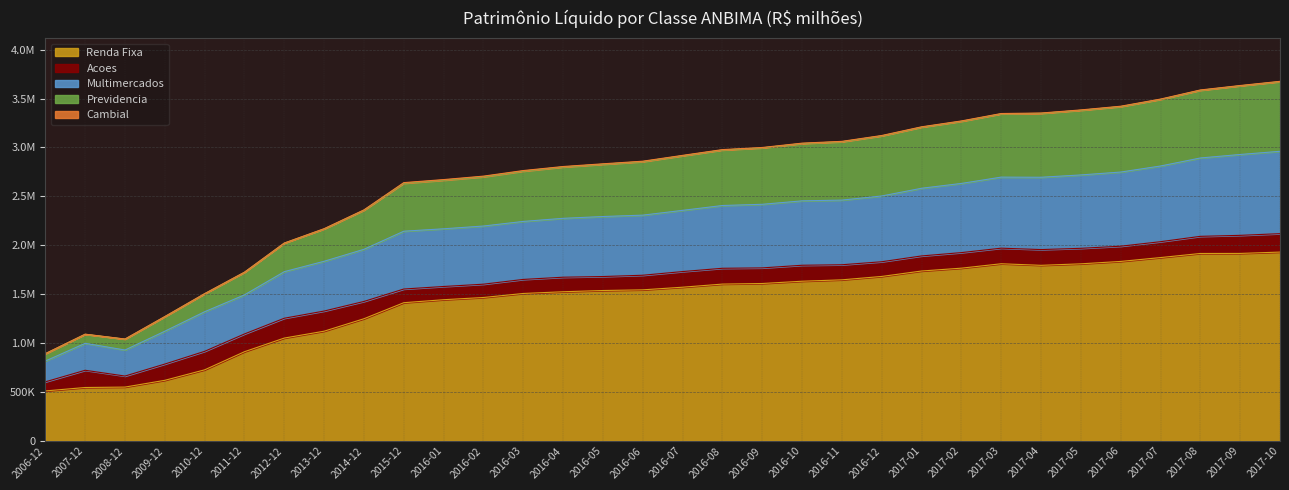

Does the chart display data point markers on the line(s)?

No